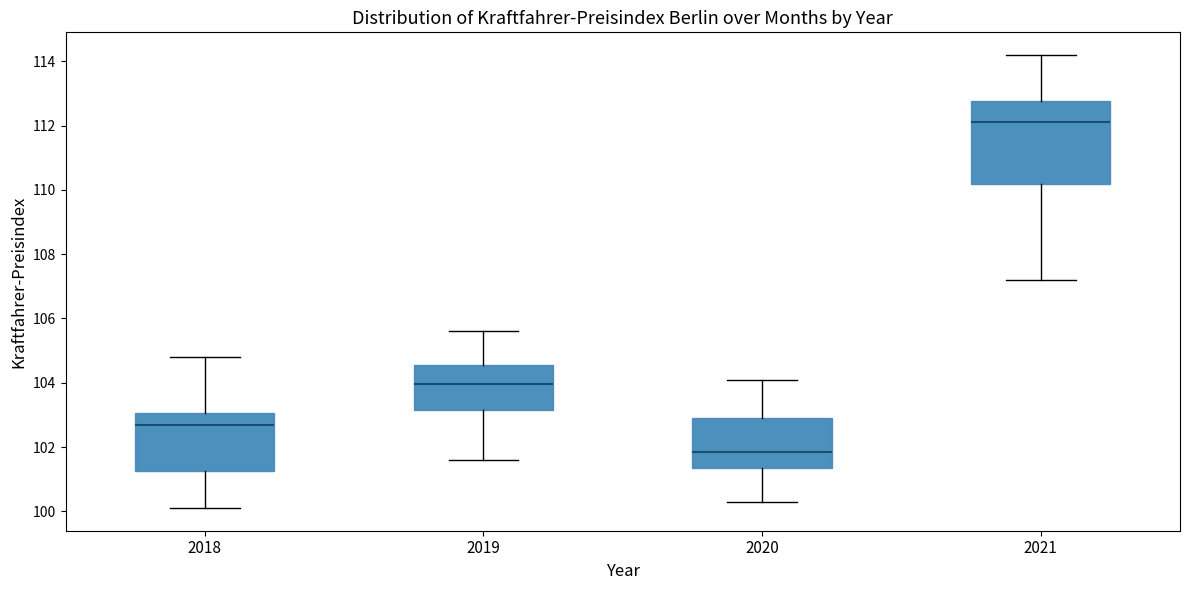

Comparing the boxes themselves (not the whiskers), which one is the tallest?

2021